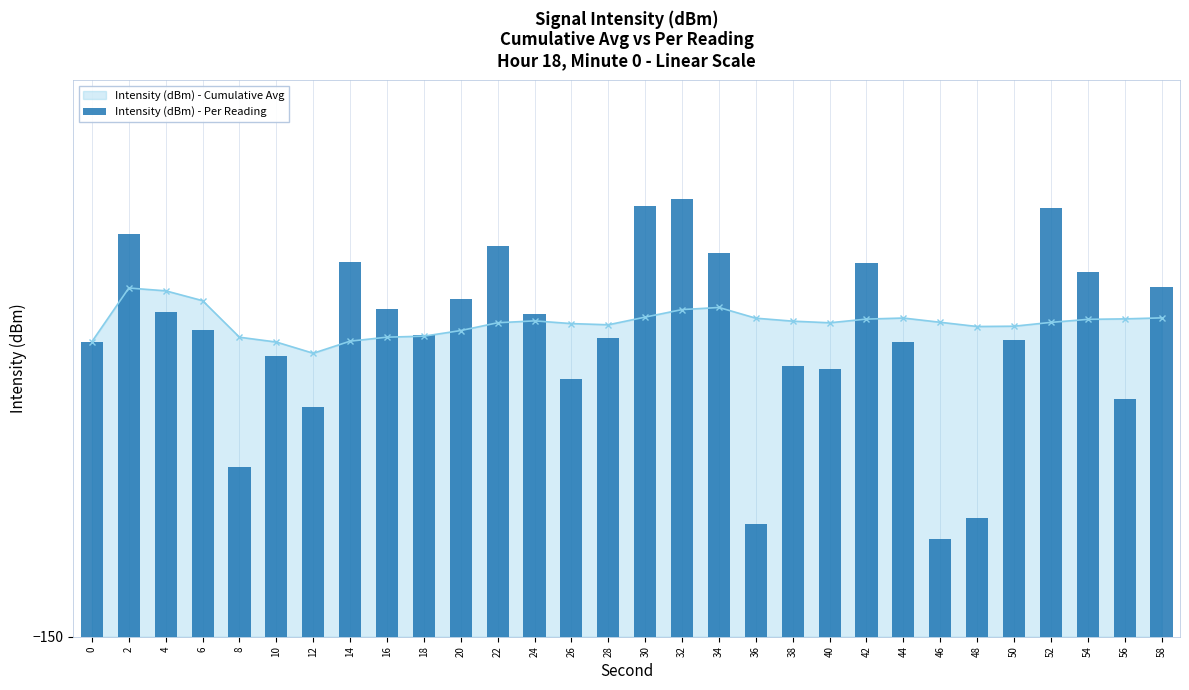

Read the value at 22.

24.6